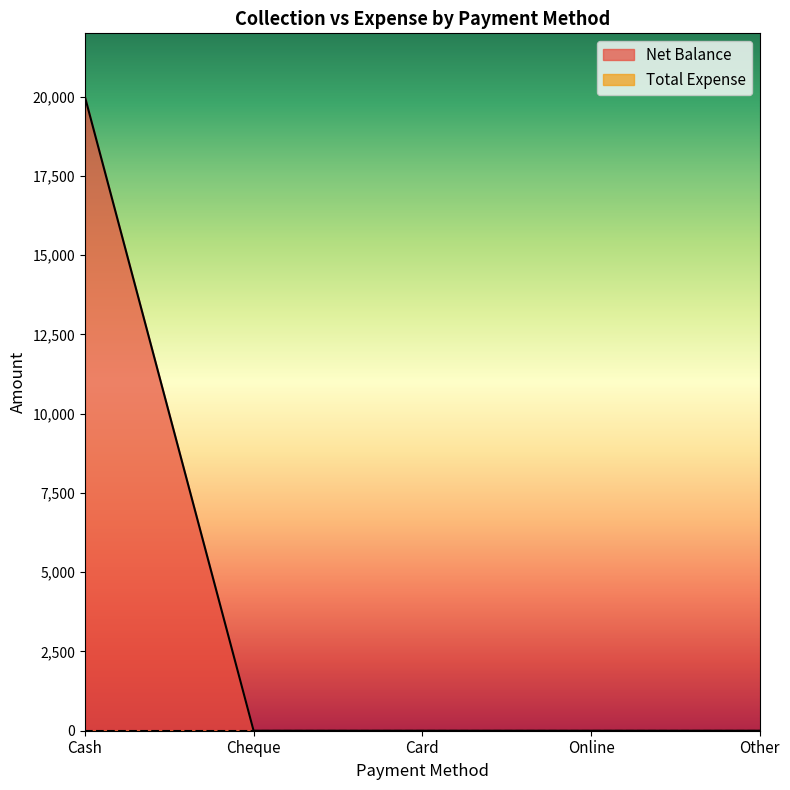

Which category has the lowest value across all series?

Cheque